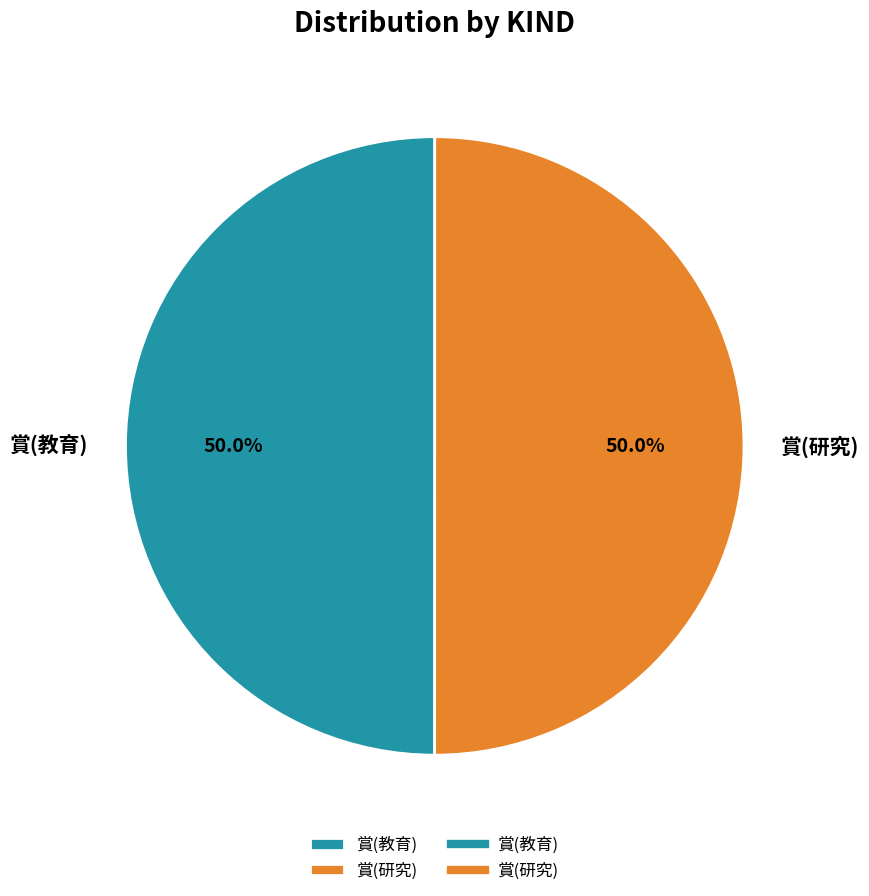

Do 賞(教育) and 賞(研究) together represent more than half of the pie?

Yes